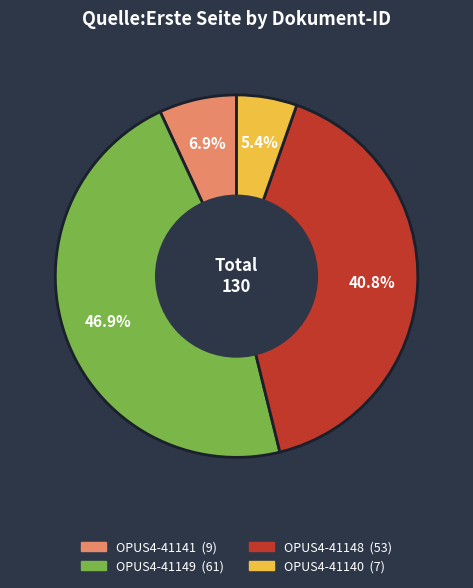

Approximately how many times larger is the value at OPUS4-41148 compared to OPUS4-41140?

7.6